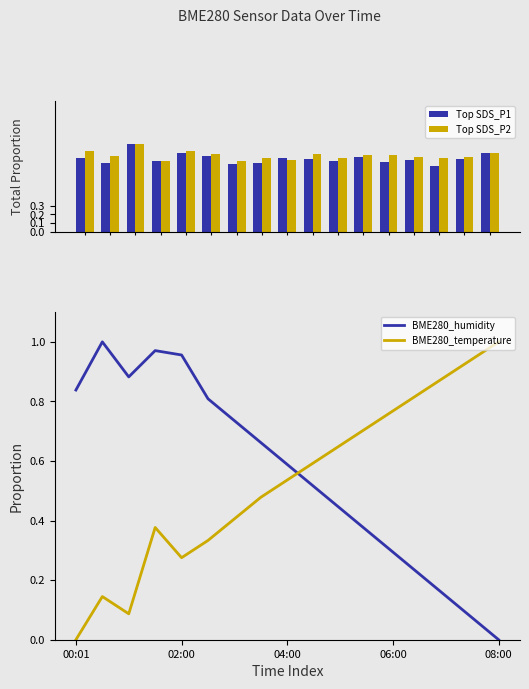

Which category has the lowest value in the BME280_humidity series?

08:00